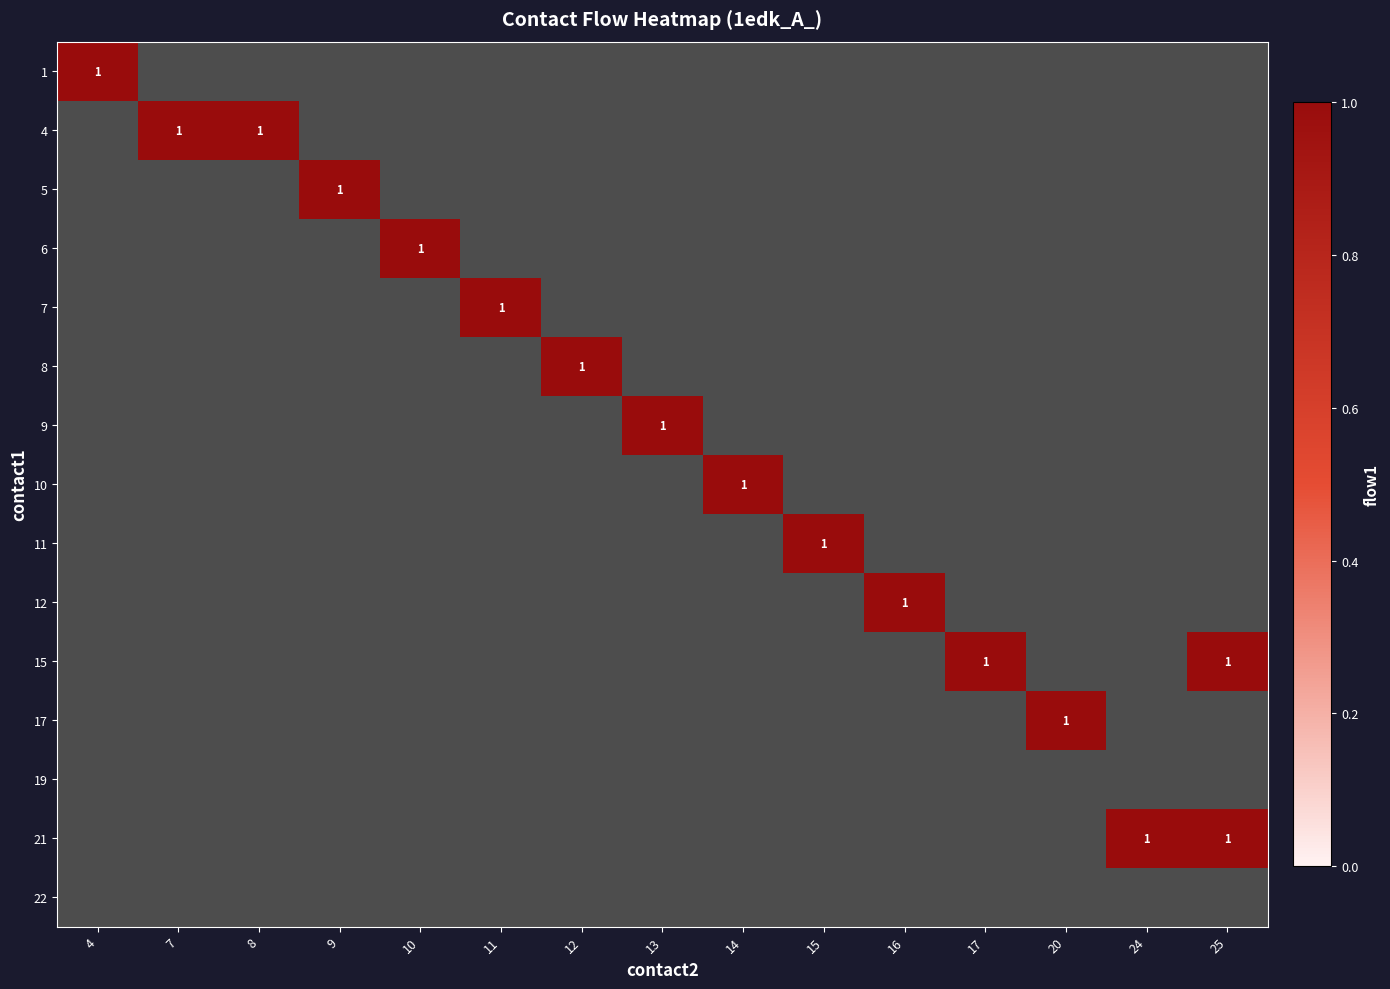

At which label does 8 reach its minimum?

8